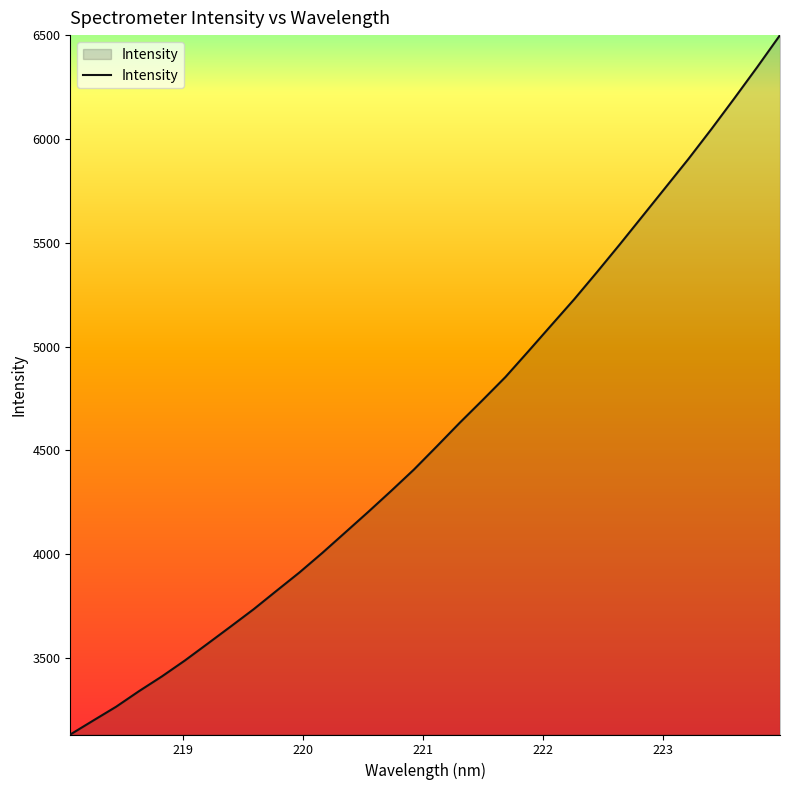

What is the difference between the maximum and minimum values?

3369.1